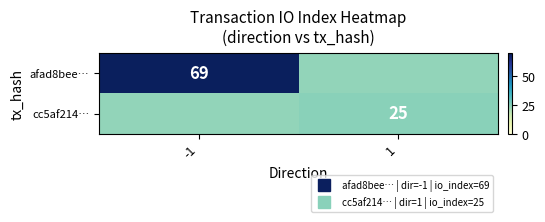

What is the difference between the highest and lowest values at 1?

1